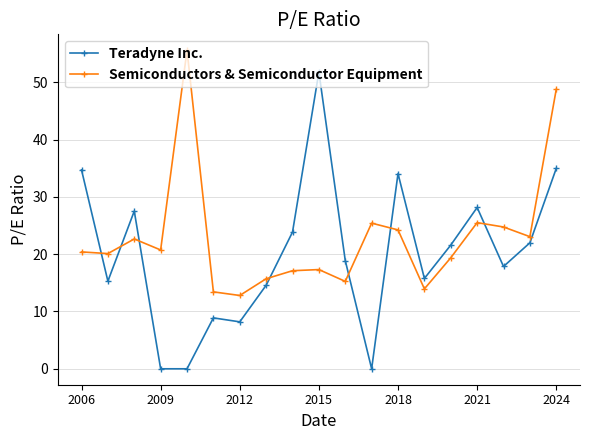

What is the difference between the maximum and second lowest values in the Teradyne Inc. series?

51.8